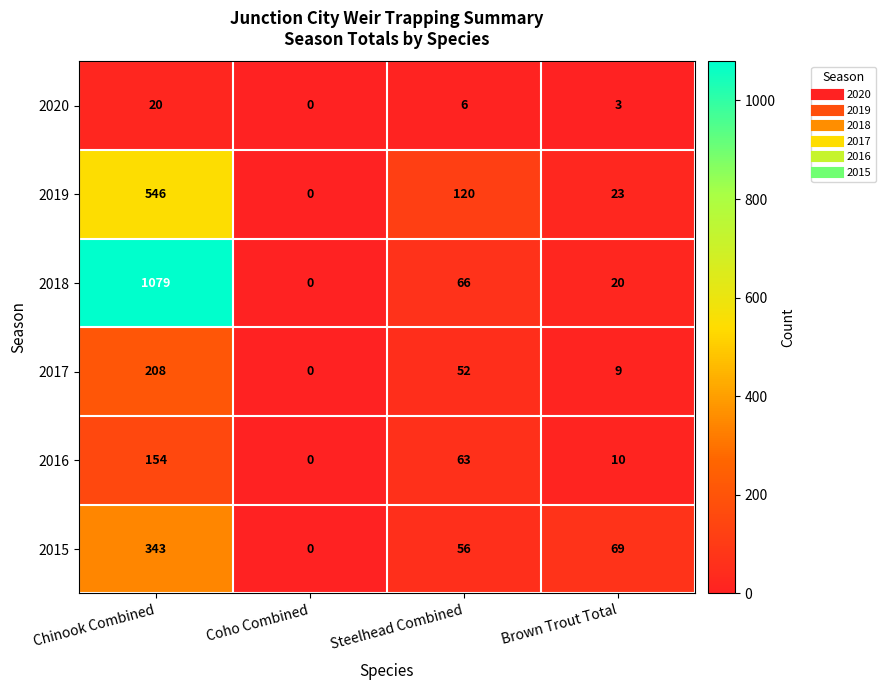

True or false: 2017 has a value of 304 at Chinook Combined.

False